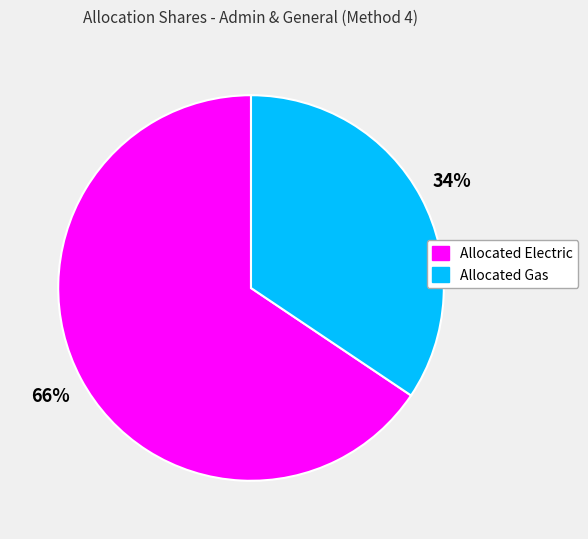

Is there any slice that represents more than half of the pie?

Yes